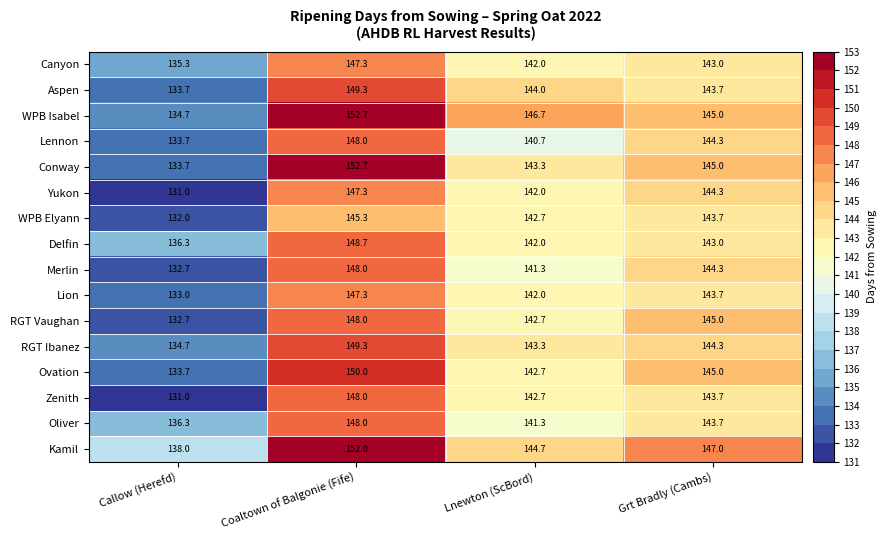

What is the lowest value of the Conway series?

133.7